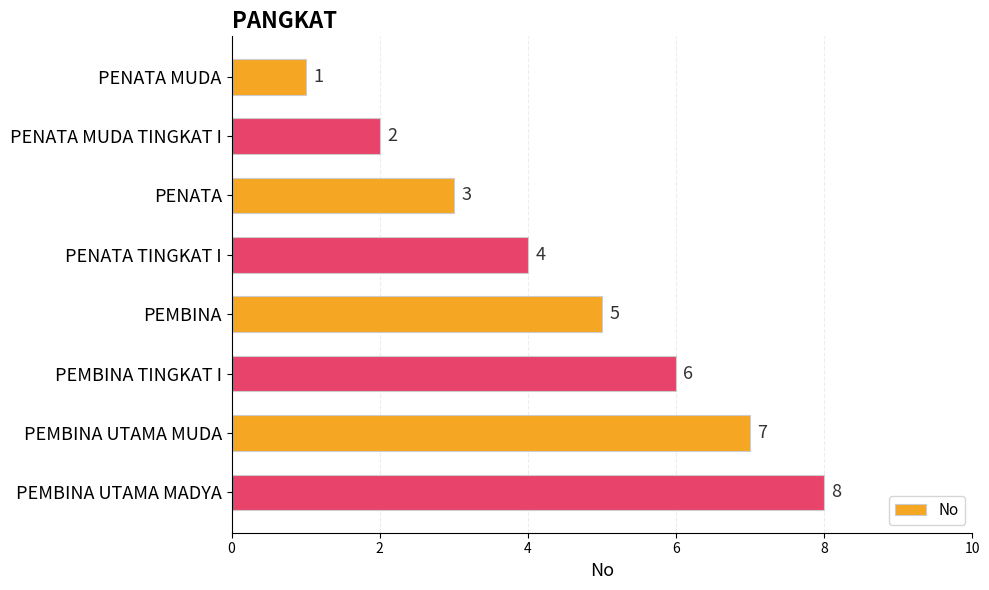

Which category has the highest value across all series?

PEMBINA UTAMA MADYA